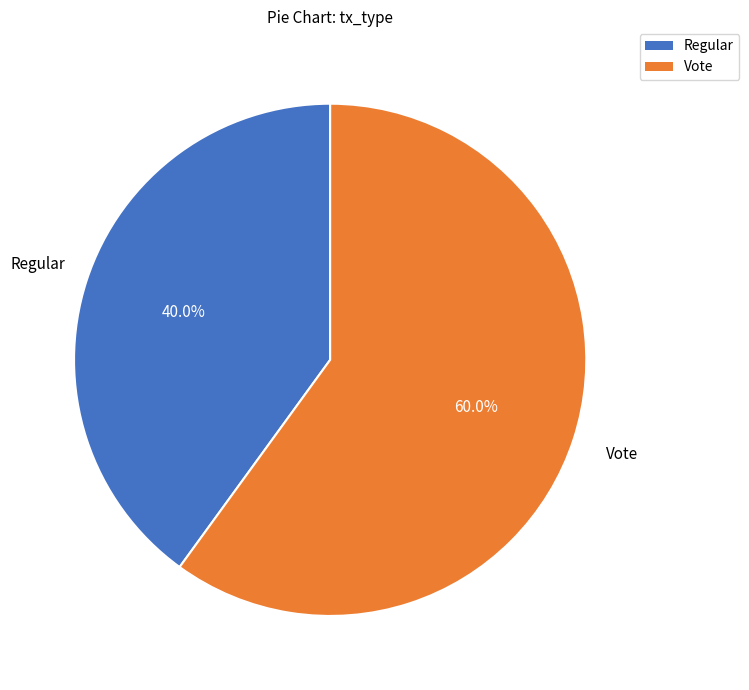

What is the majority slice?

Vote